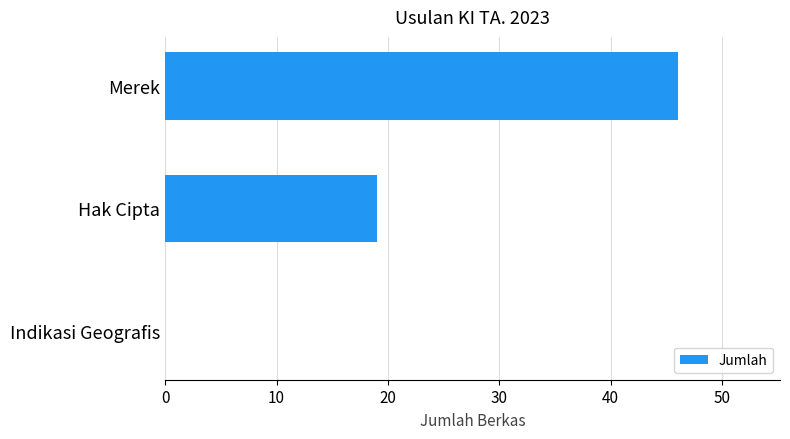

What is the sum of all values?

65